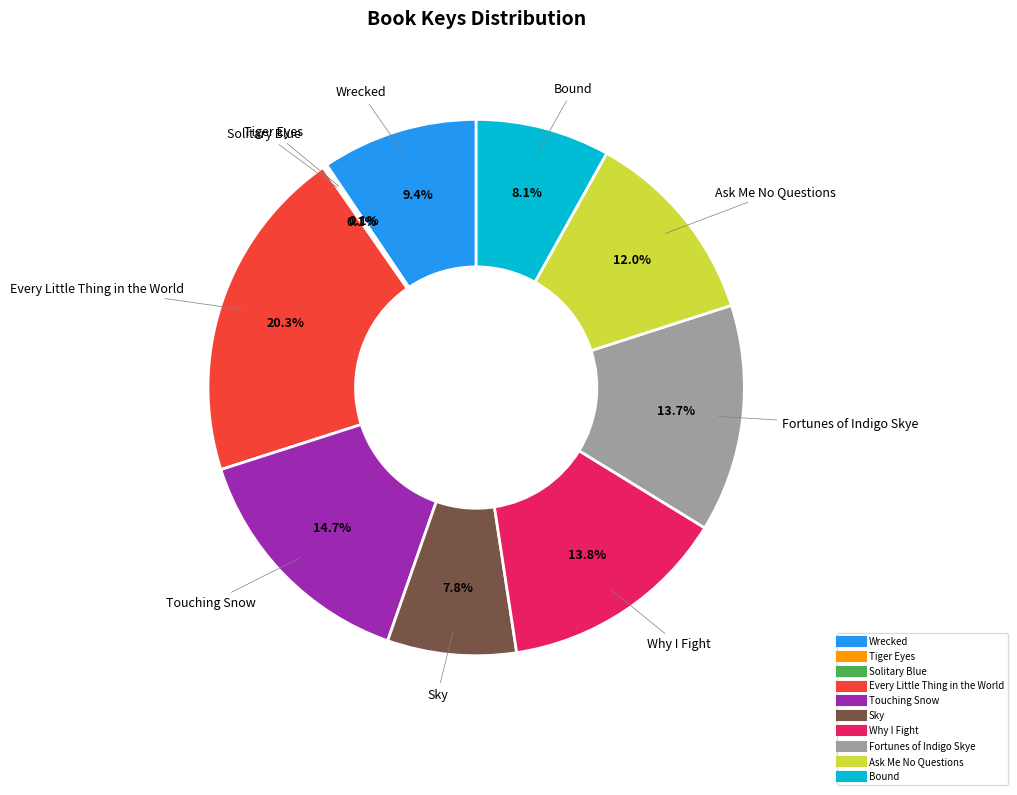

True or false: Bound accounts for 13% of the total.

False